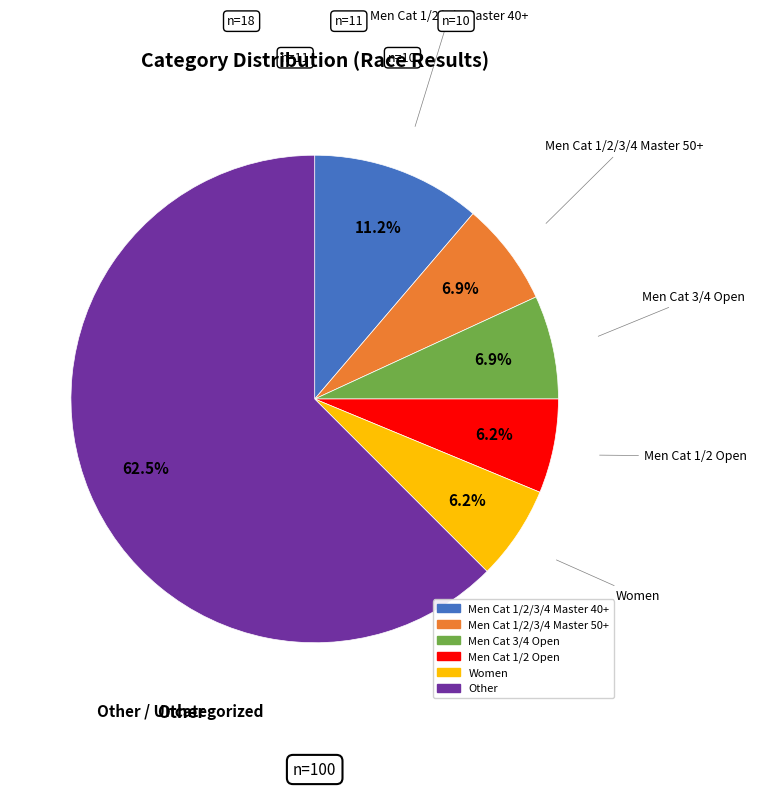

Is there any slice that represents more than half of the pie?

Yes